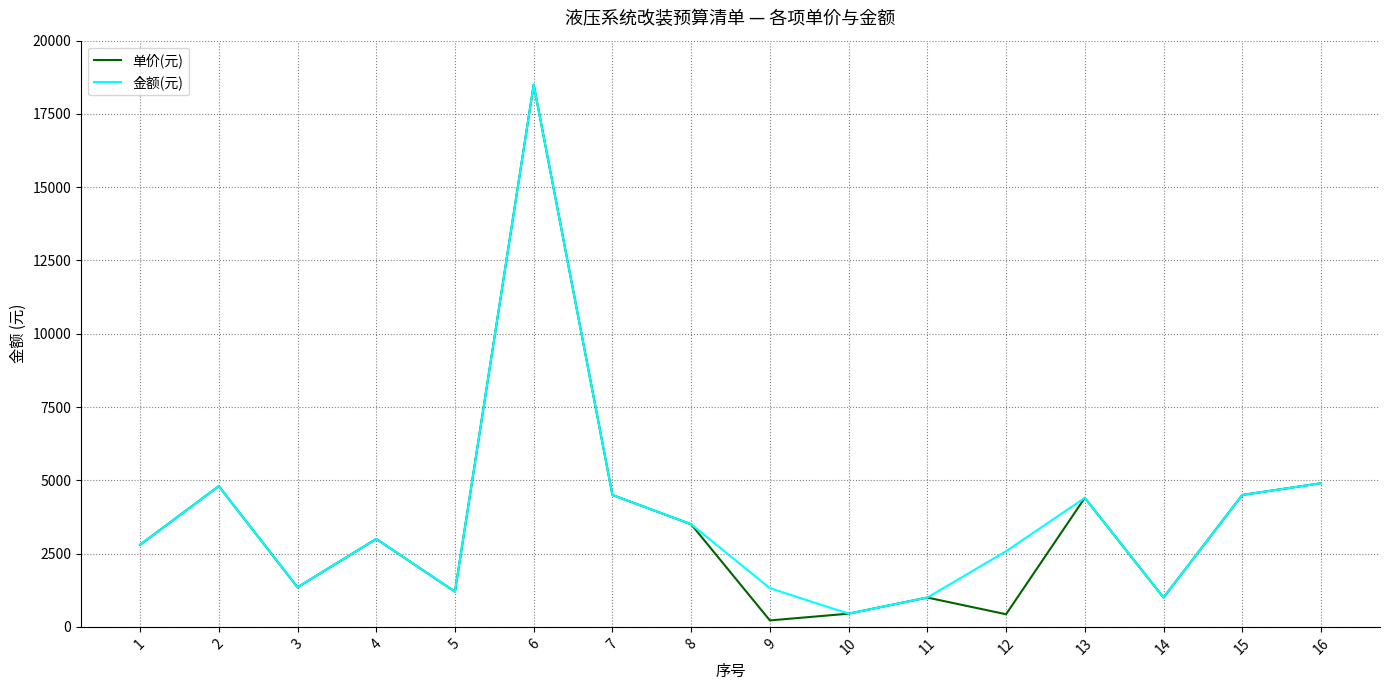

What is the highest value of the 金额(元) series?

18500